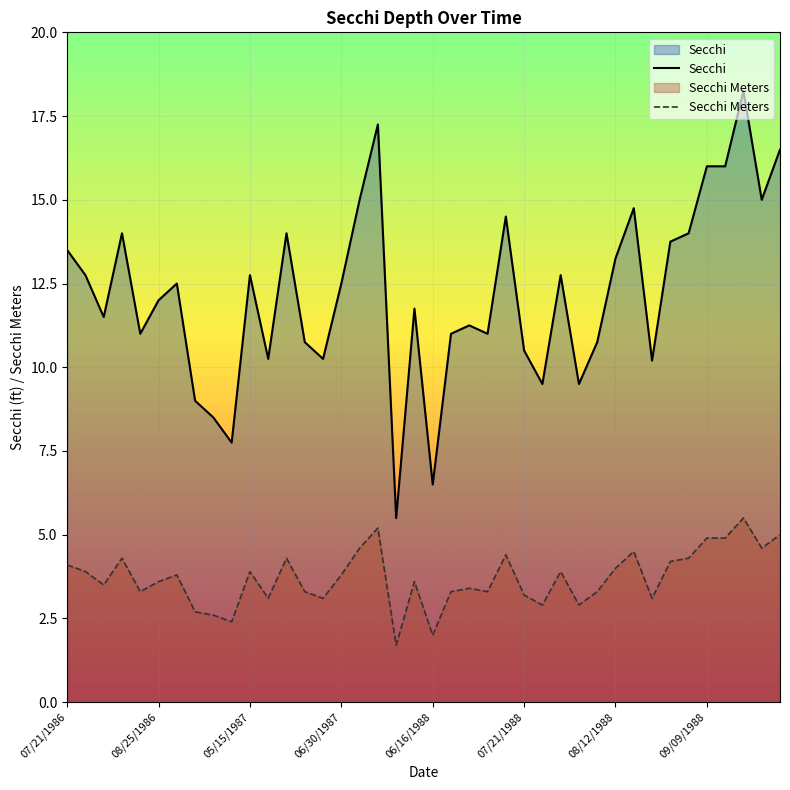

What position from the right is 34?

6